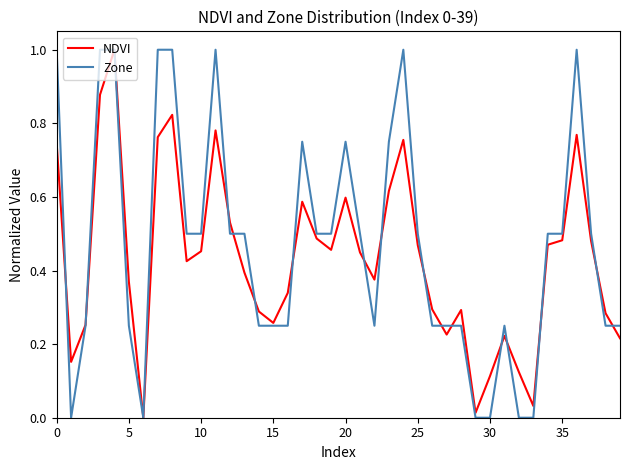

What is the maximum value shown in the chart?

1.0